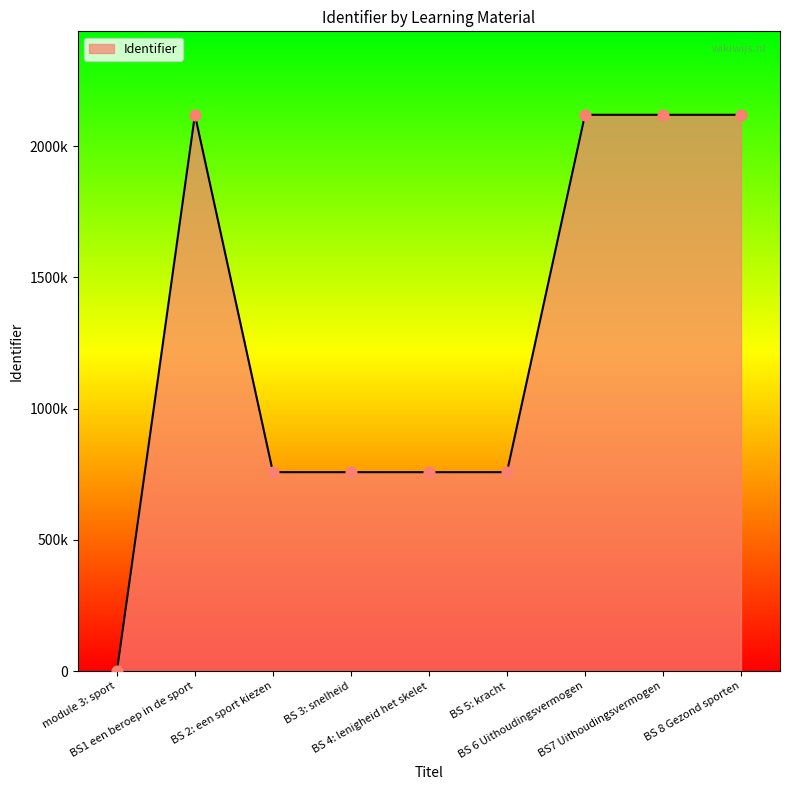

Approximately how many times larger is the value at BS 6 Uithoudingsvermogen compared to BS 3: snelheid?

2.8